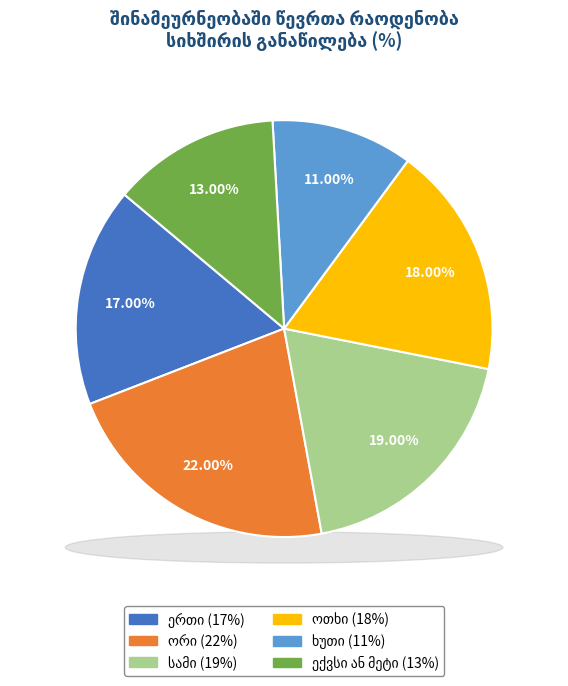

To the nearest percent, what is the average slice percentage?

17%